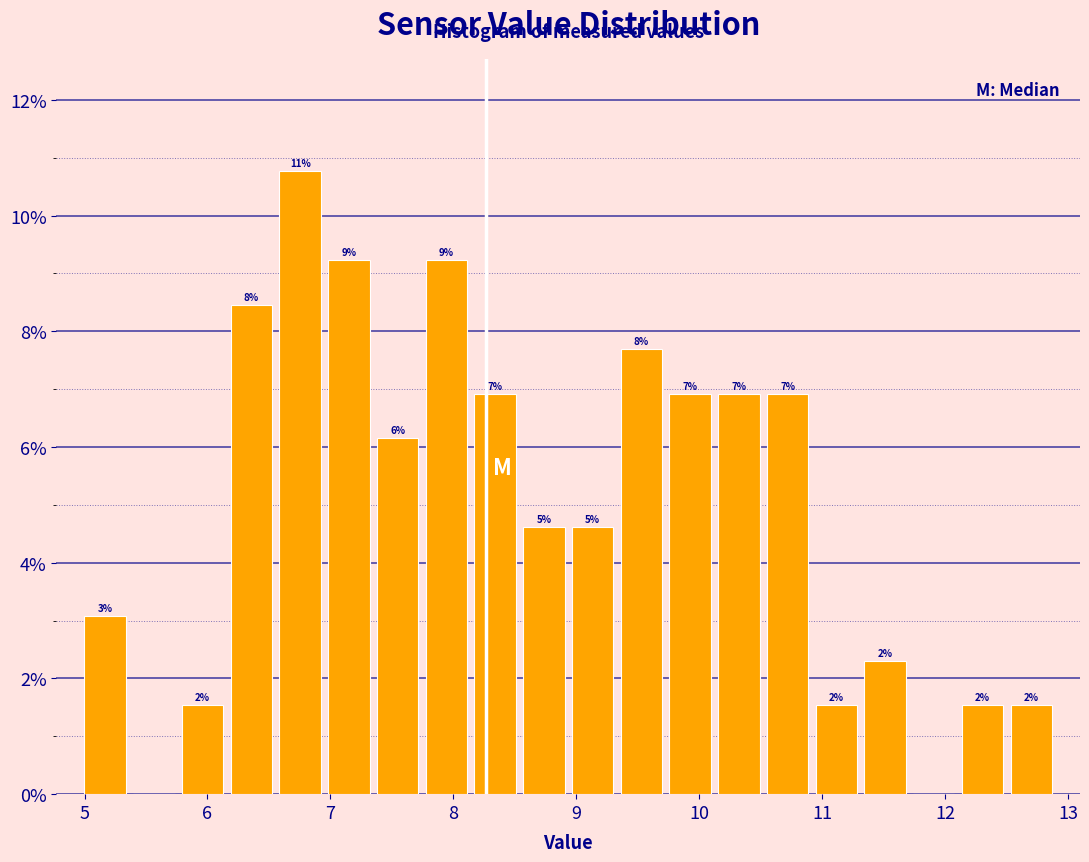

Around what value on the x-axis is the tallest bar? Give the approximate position of its centre, as read against the axis.

6.8